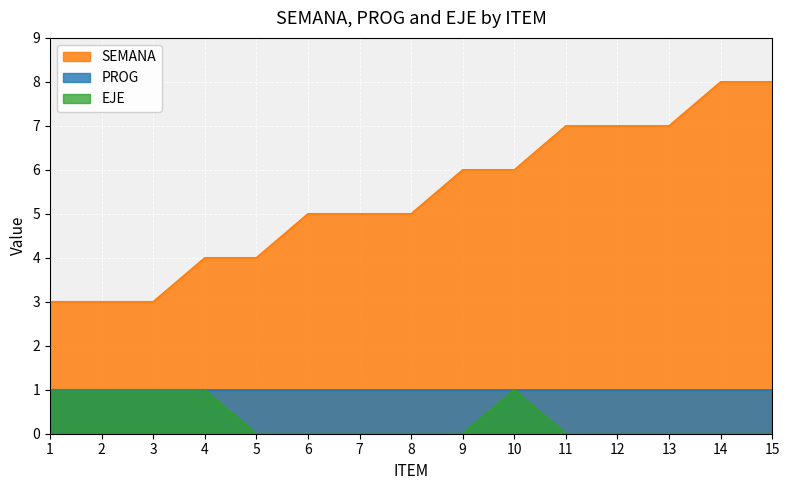

True or false: EJE and SEMANA intersect in this chart.

False